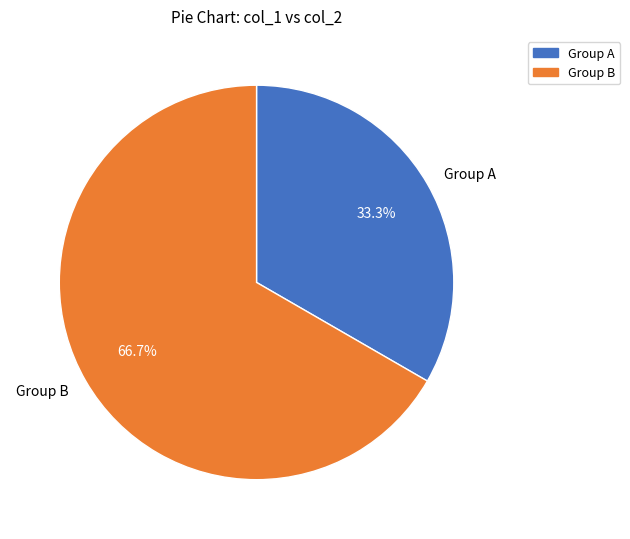

Approximately how many times larger is the value at Group B compared to Group A?

2.0